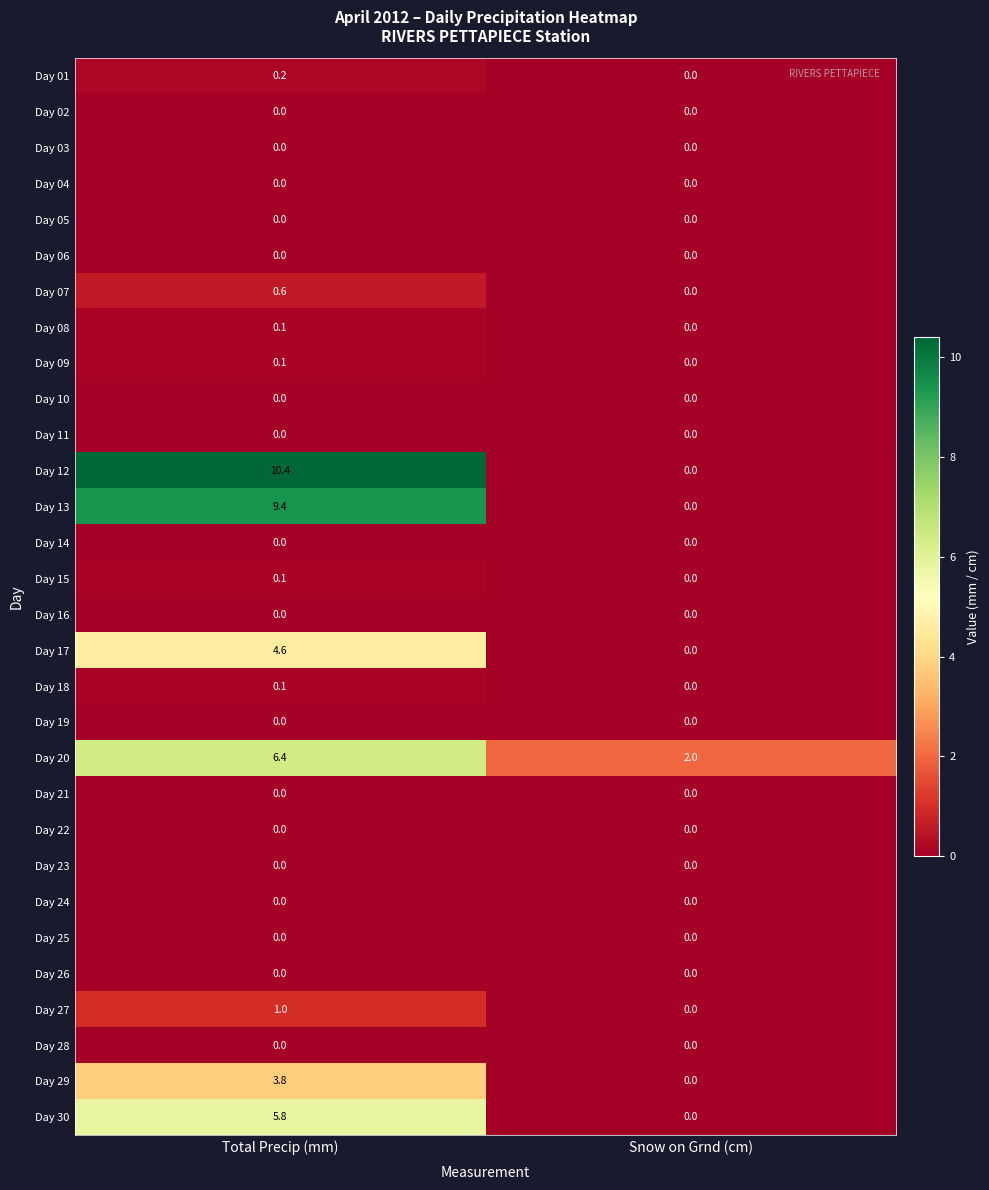

Which series has the widest spread of values?

Day 12